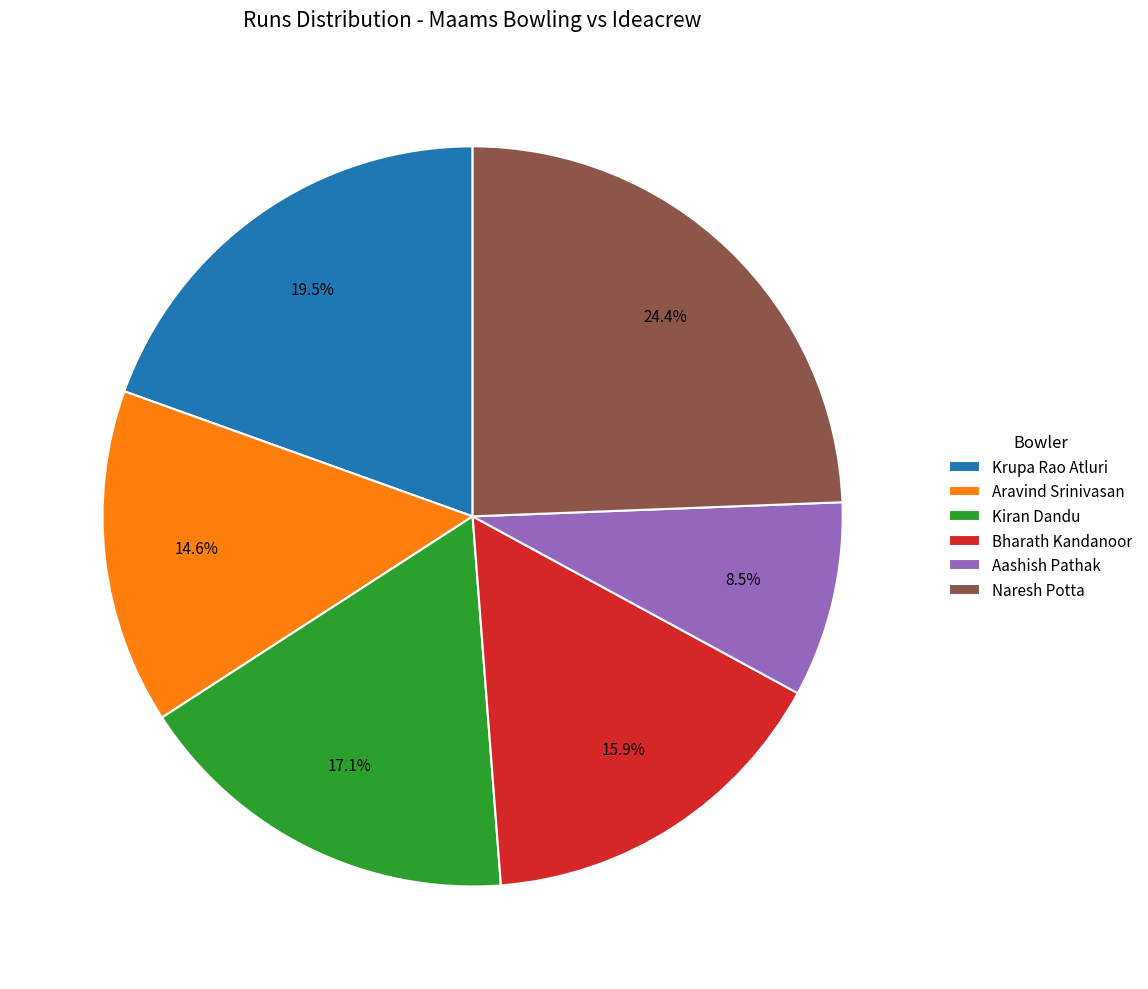

Which slice is the smallest?

Aashish Pathak